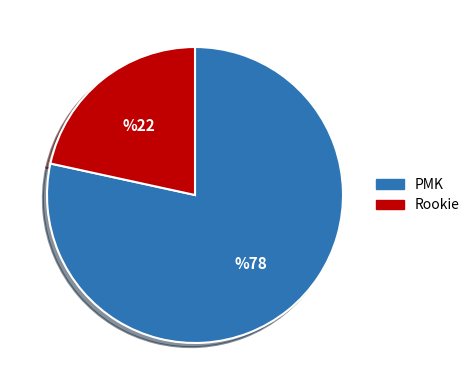

What is the ratio of the value at Rookie to the value at PMK?

0.3